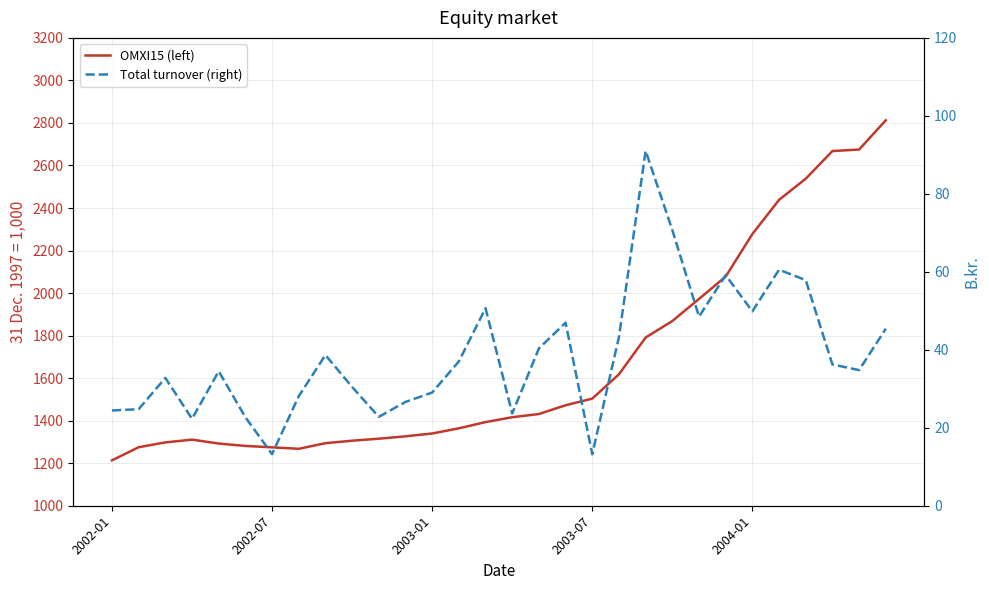

How many interior local valleys does the Total turnover (right) series have?

8